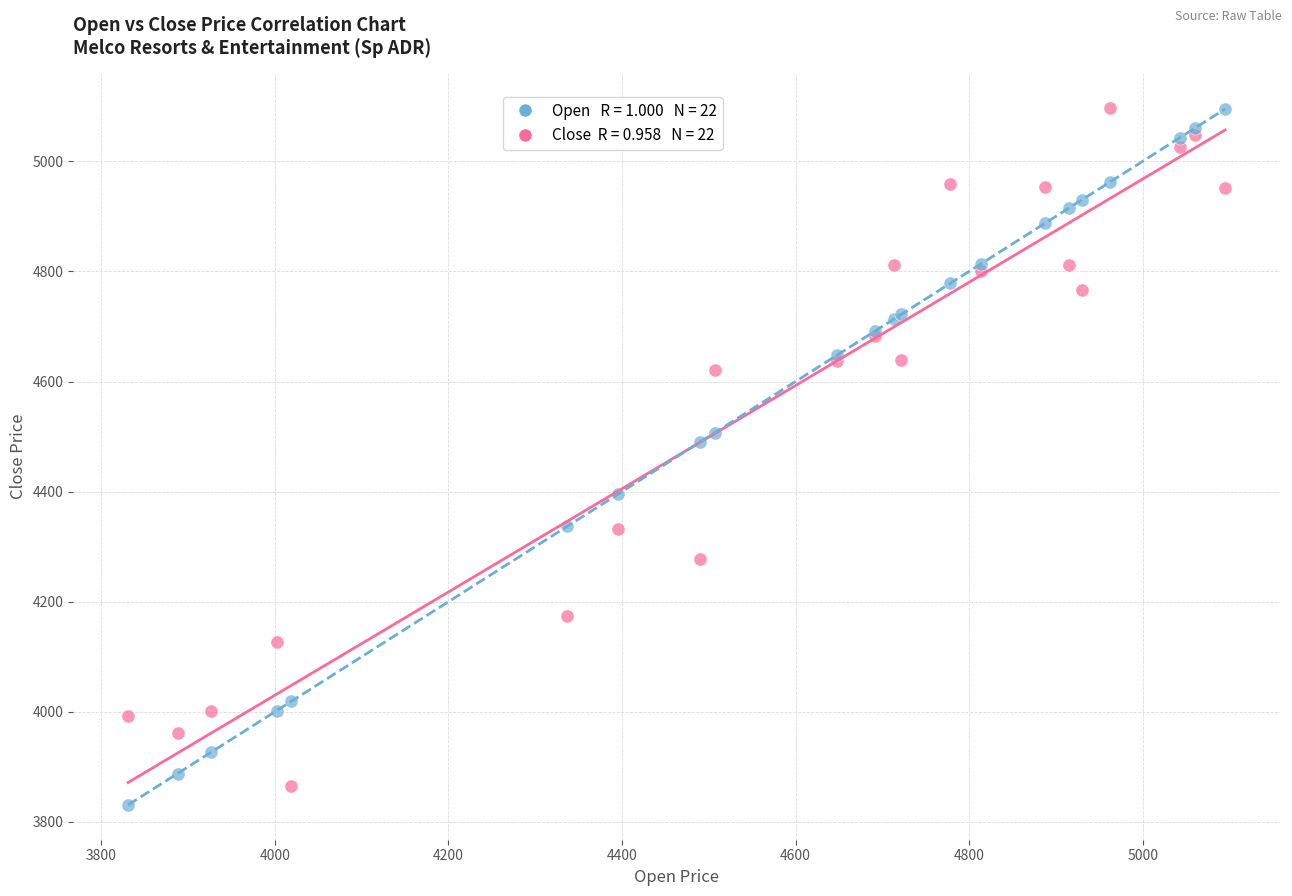

Across all series, what Y value is closest to 4463?

4490